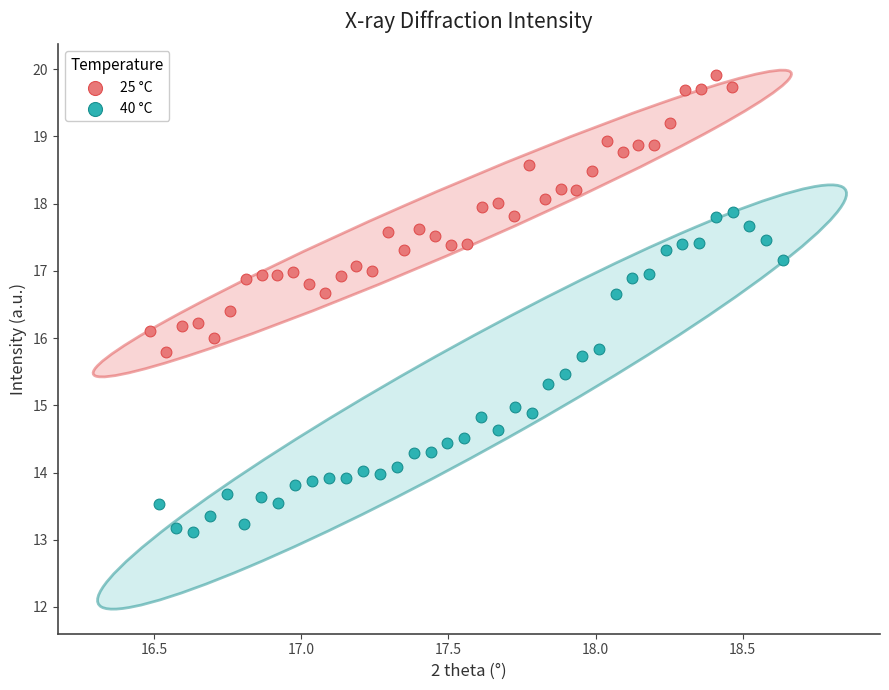

Which series reaches the maximum Y coordinate?

25 °C